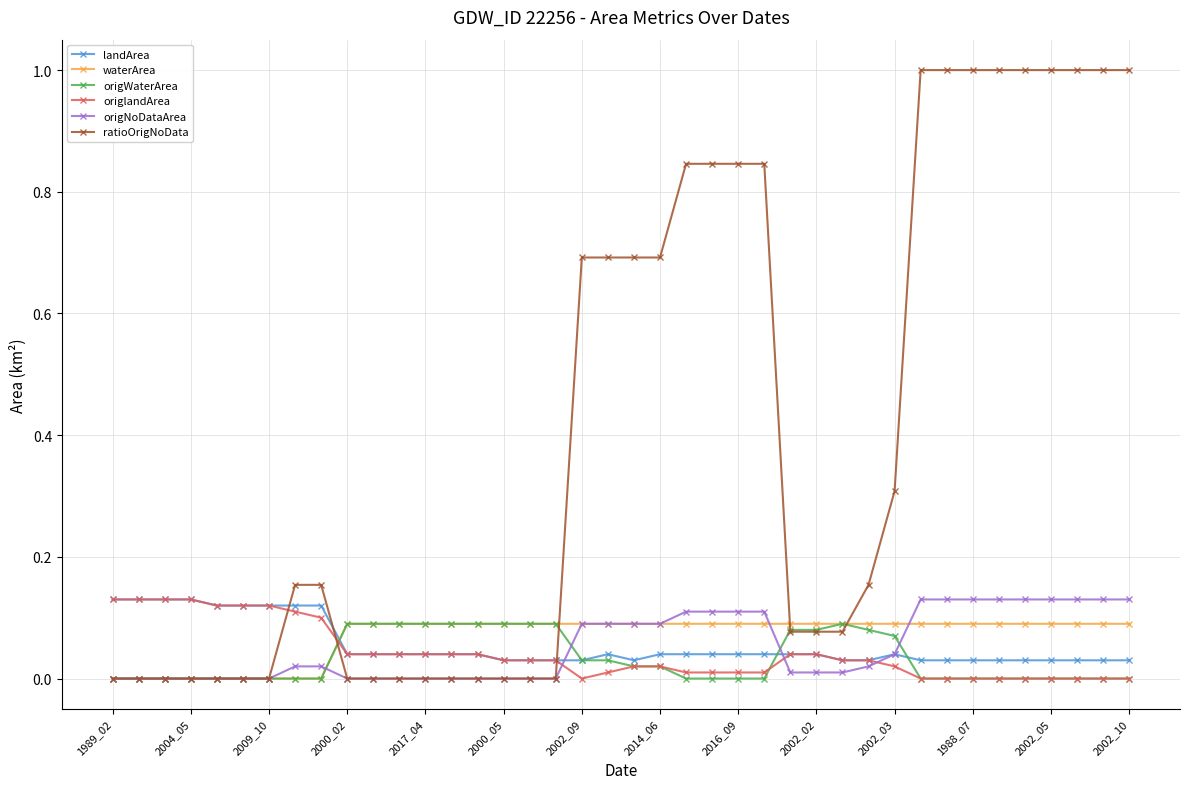

Which series has the widest spread of values?

ratioOrigNoData